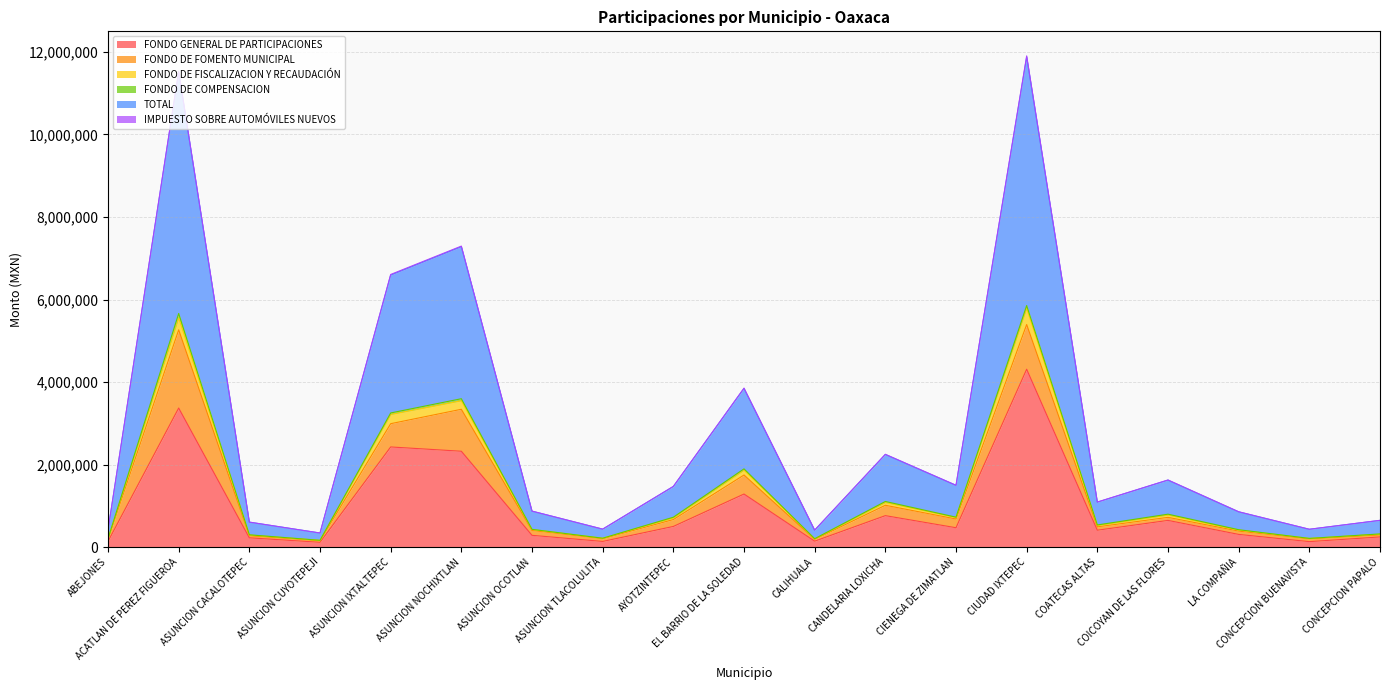

Does the chart display data point markers on the line(s)?

No